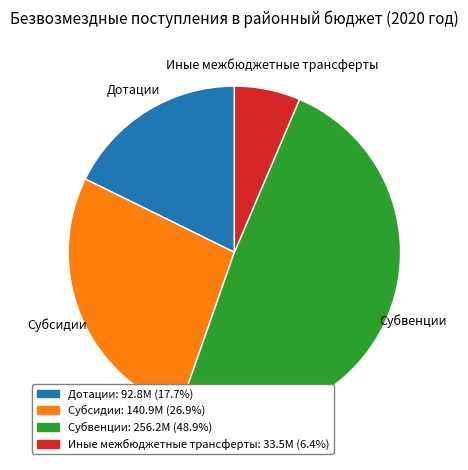

Combined, do Дотации and Субсидии account for over 50%?

No